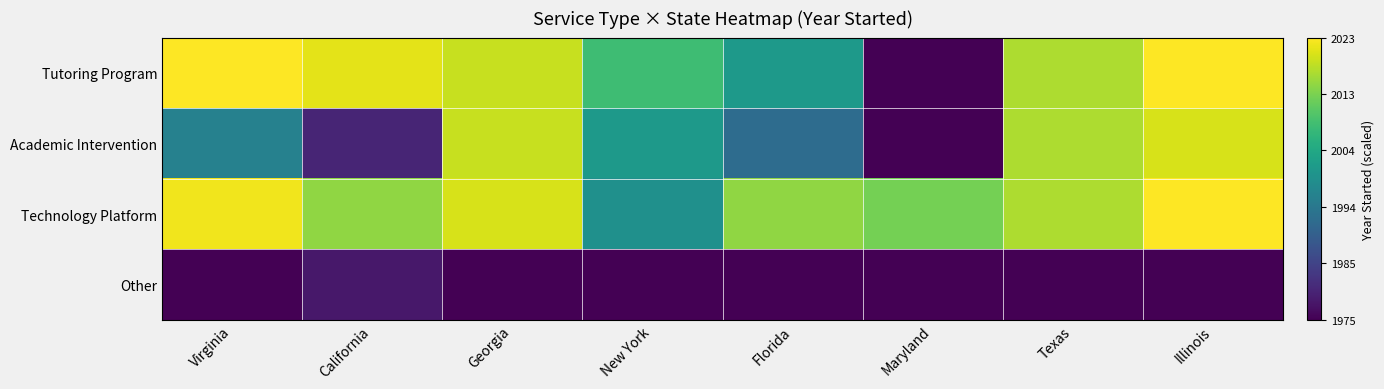

At how many categories does at least one series exceed 0?

8